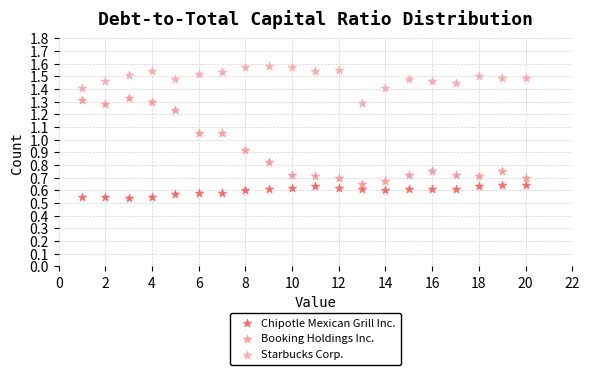

Which series has the widest spread of Y values?

Booking Holdings Inc.